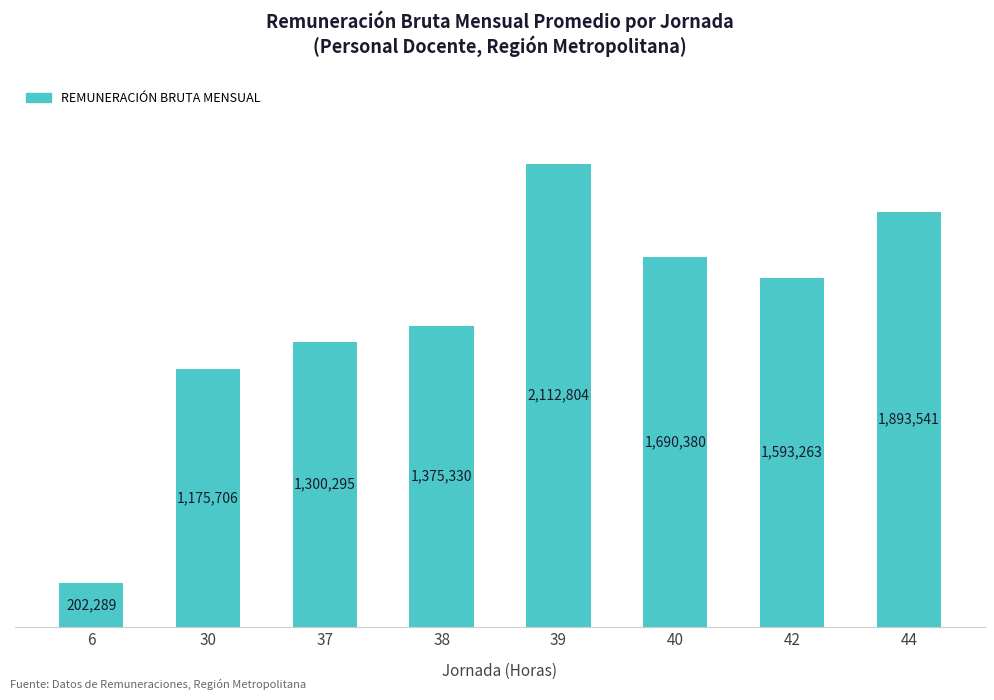

What is the value of the 6th bar from the left?

1690380